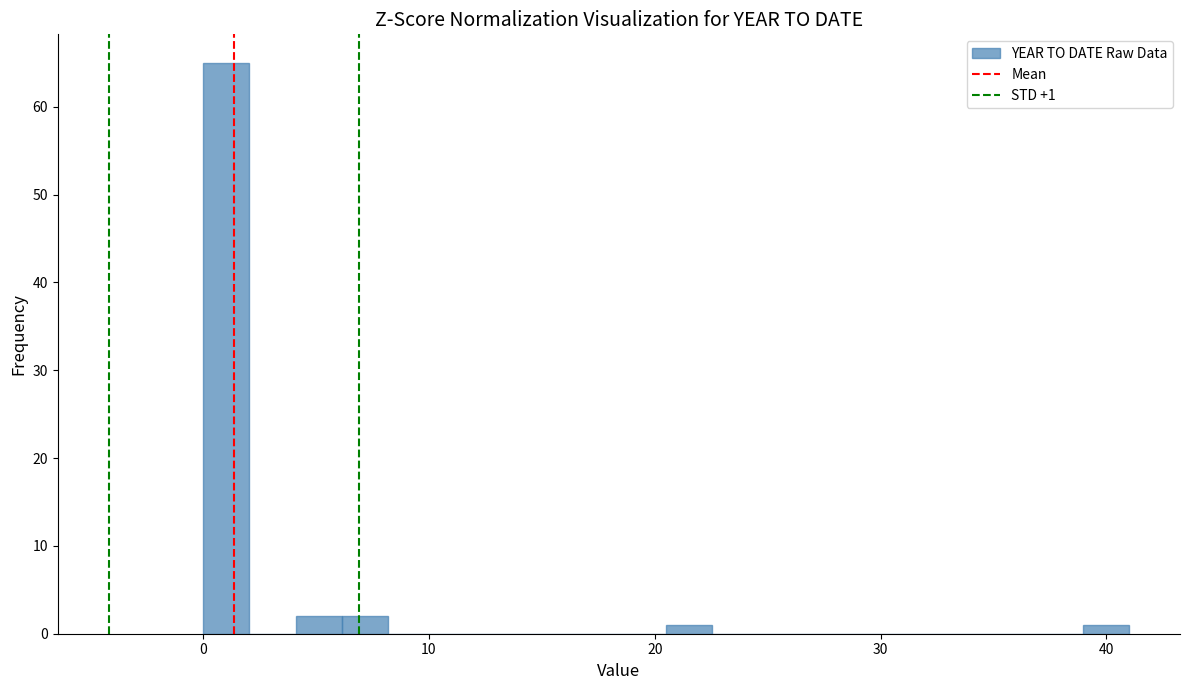

Read against the x-axis, roughly where is the centre of the tallest bar?

1